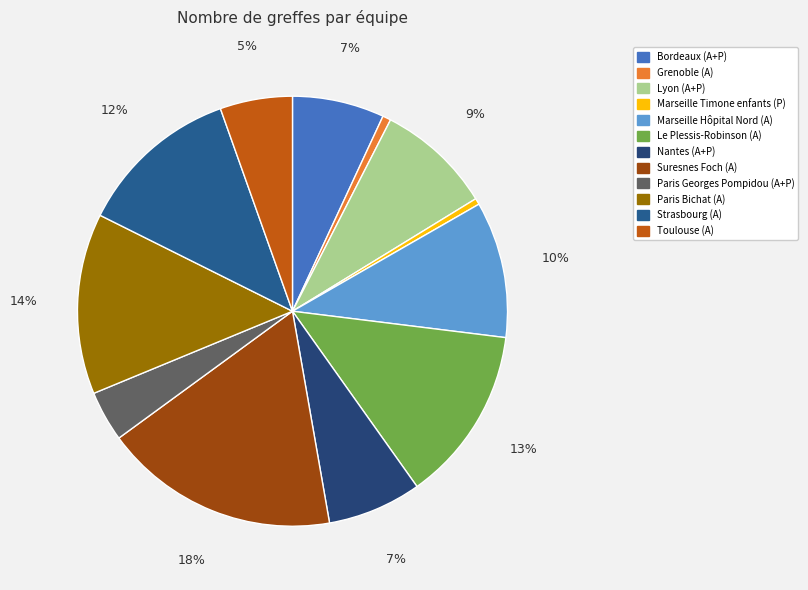

What is the change in value from Bordeaux (A+P) to Strasbourg (A)?

+68